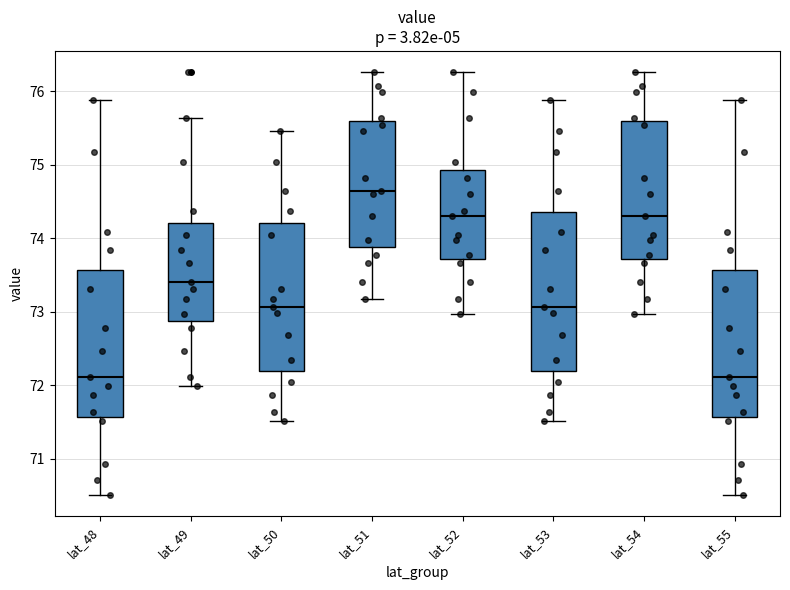

Comparing the boxes themselves (not the whiskers), which one is the tallest?

lat_53